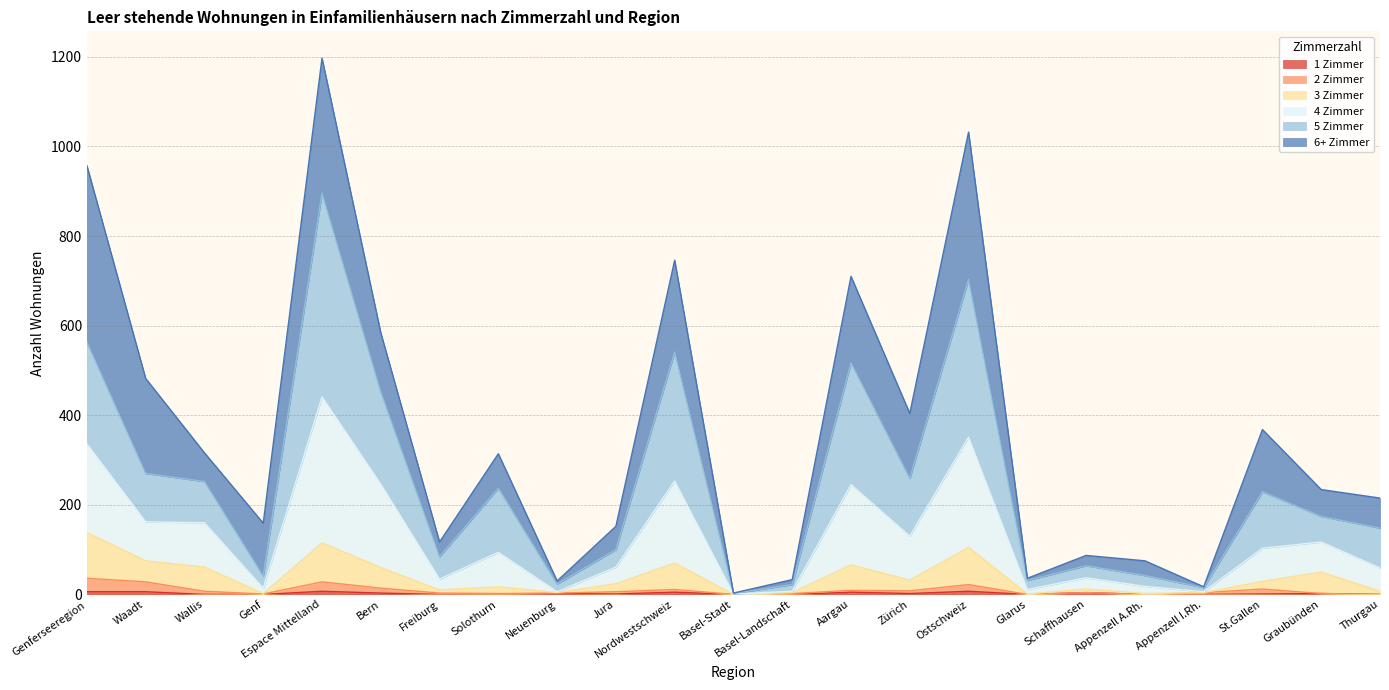

Where is the first local minimum for 2 Zimmer?

Genf